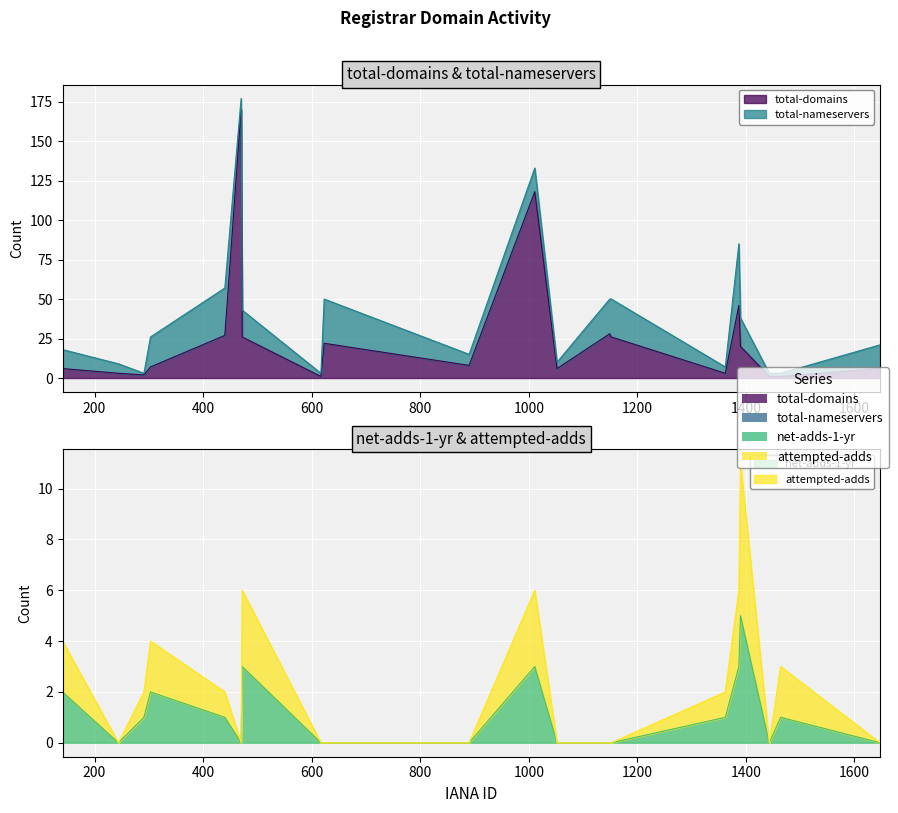

At Nom-IQ Limited, list the series in order from smallest to largest.

net-adds-1-yr, attempted-adds, total-nameservers, total-domains